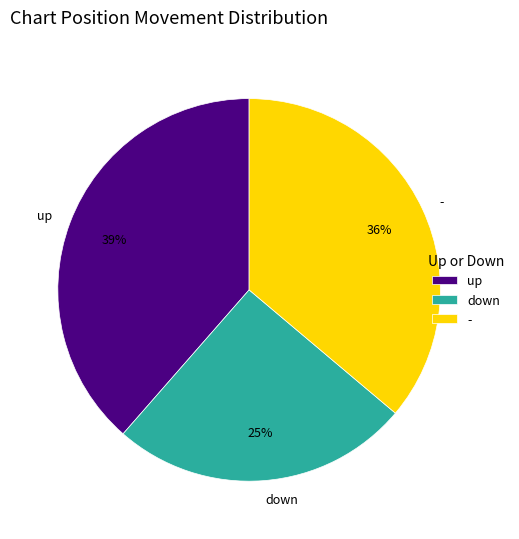

Is it true that down is 14% of the pie?

False